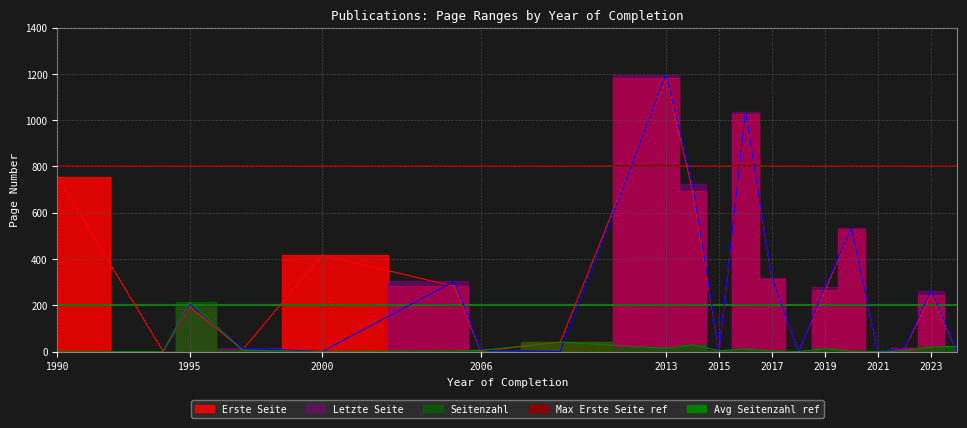

What is the difference between the maximum and minimum values in the Erste Seite series?

1181